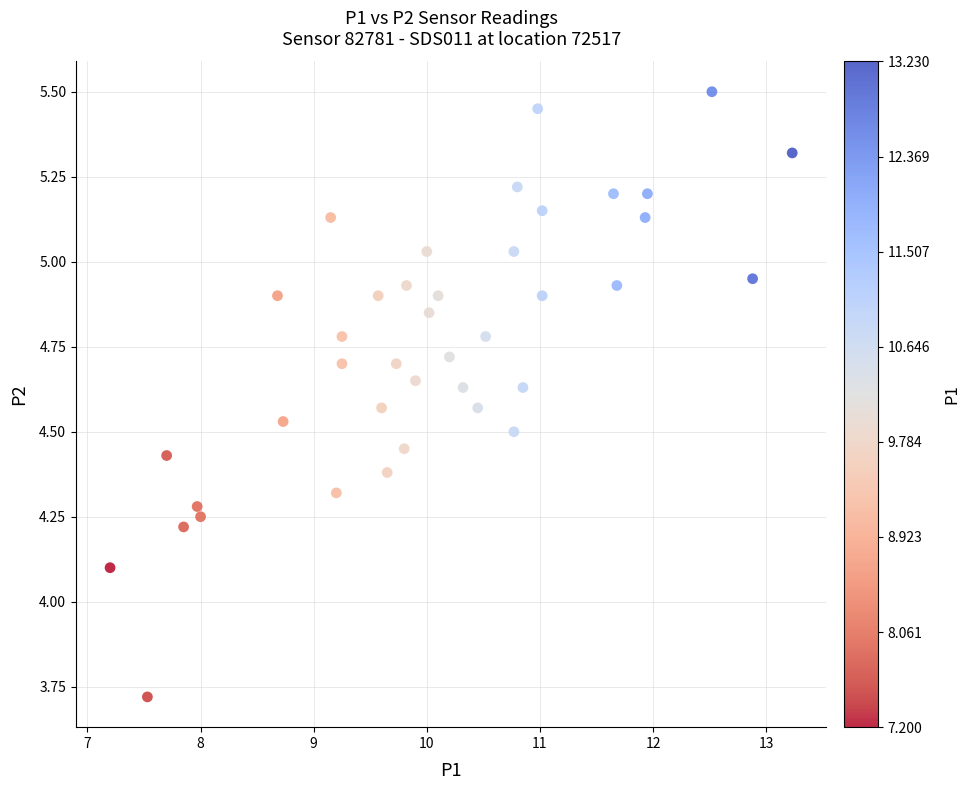

What is the range of Y values (max minus min)?

1.8